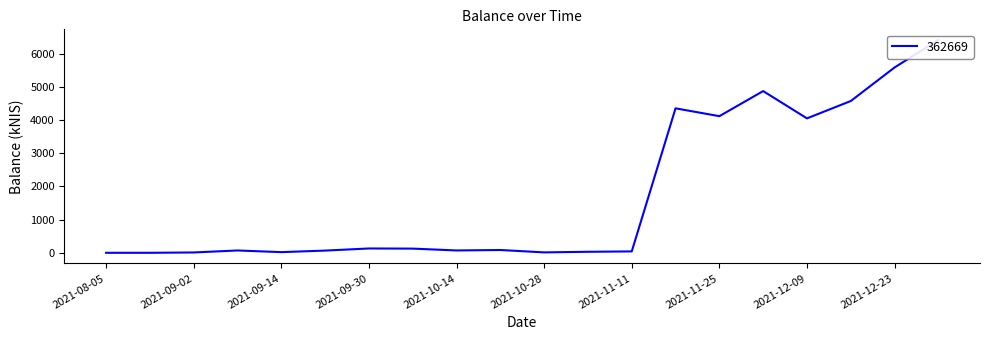

Between 2021-11-18 and 2021-12-02, which is larger?

2021-12-02